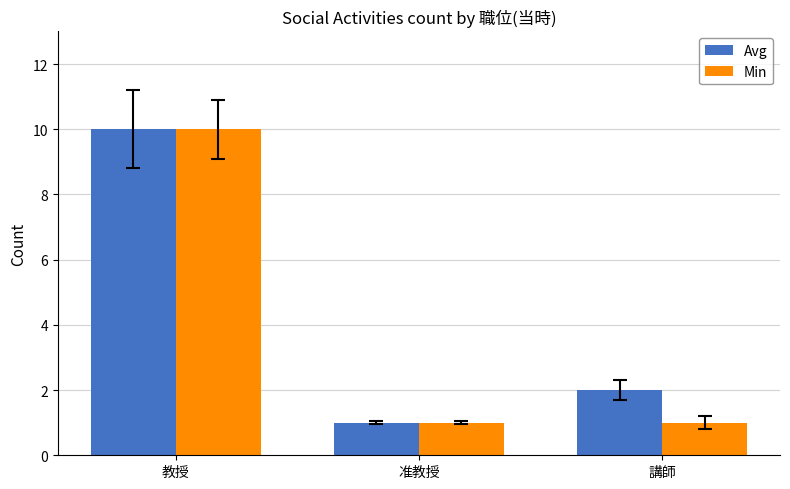

What is the label of the 1st bar from the left?

教授